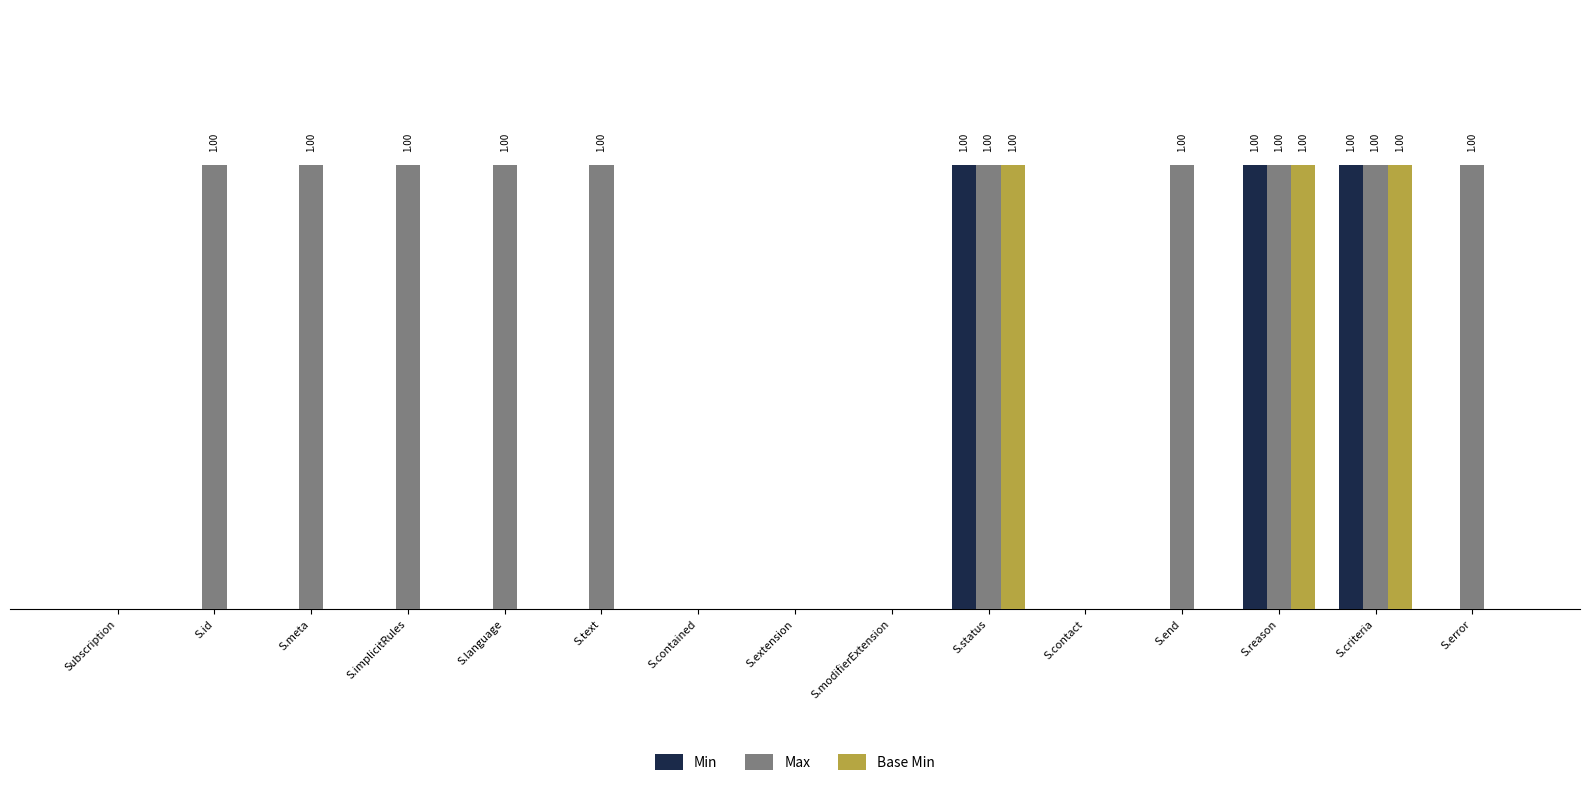

List the series in order of their peak value, lowest first.

Min, Max, Base Min